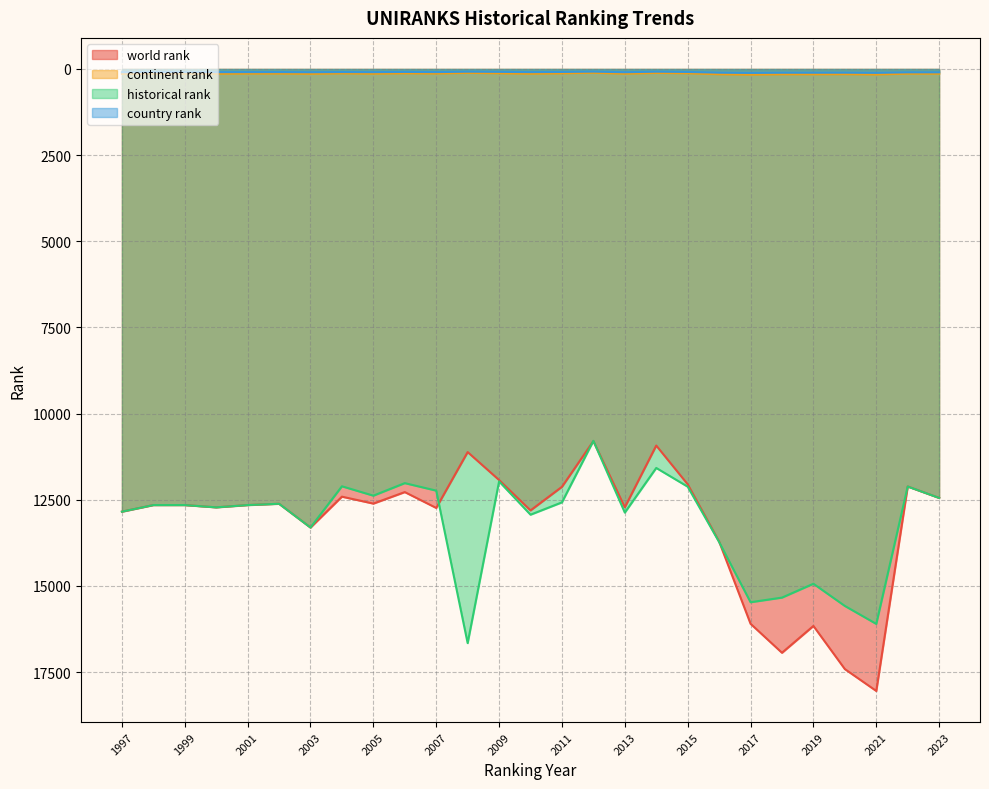

True or false: world rank and country rank intersect in this chart.

False